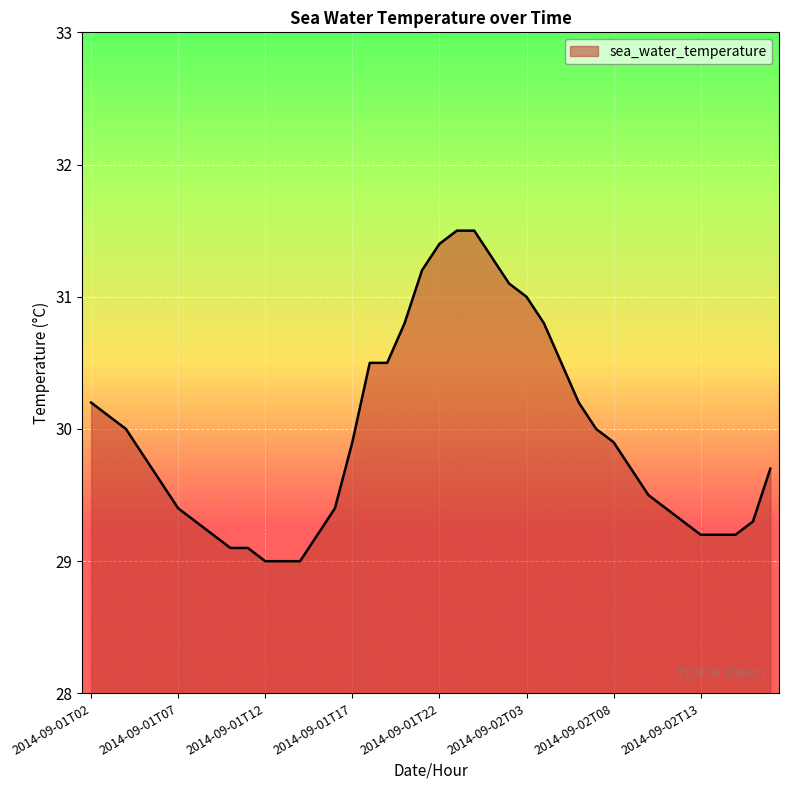

What is the difference between the maximum and minimum values?

2.5